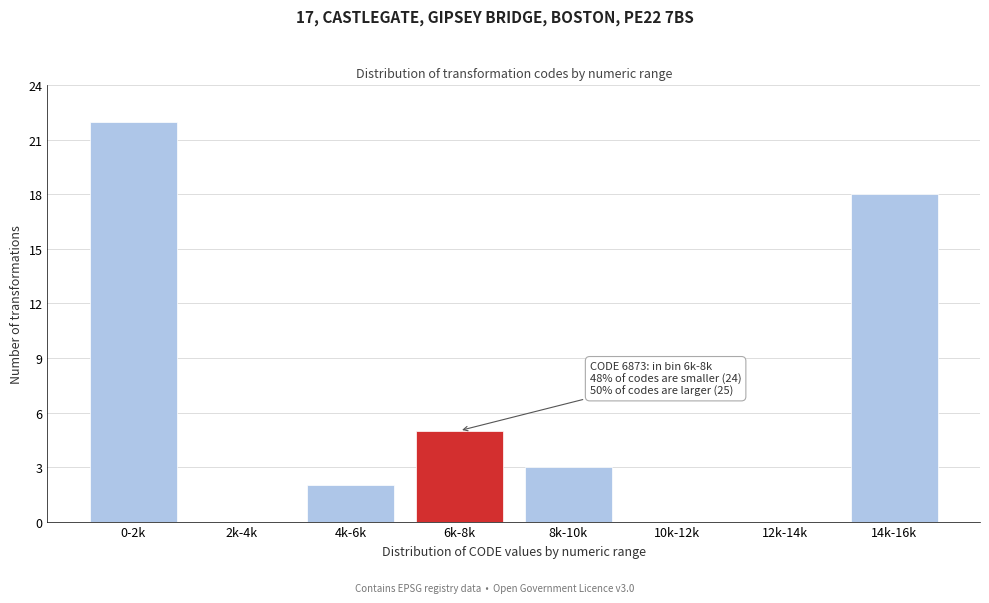

Reading left to right, extract all data points from this chart.

0-2k=22	2k-4k=0	4k-6k=2	6k-8k=5	8k-10k=3	10k-12k=0	12k-14k=0	14k-16k=18